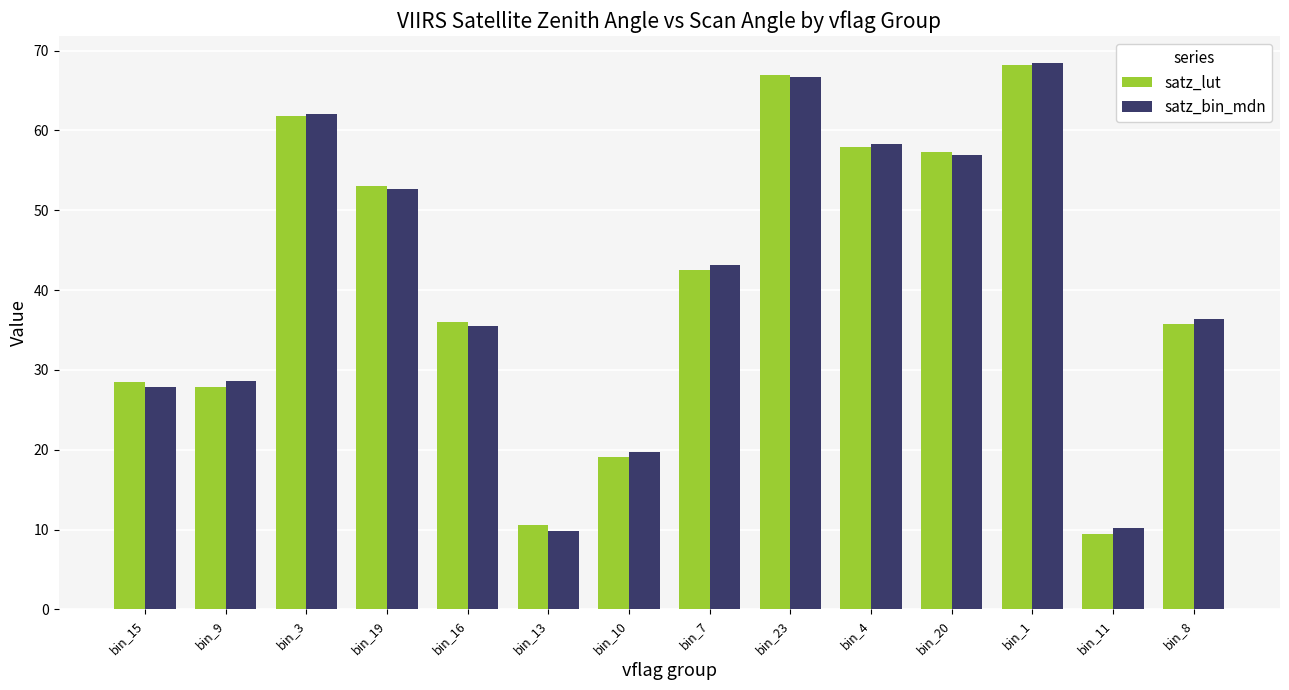

How many bars are there in total?

28